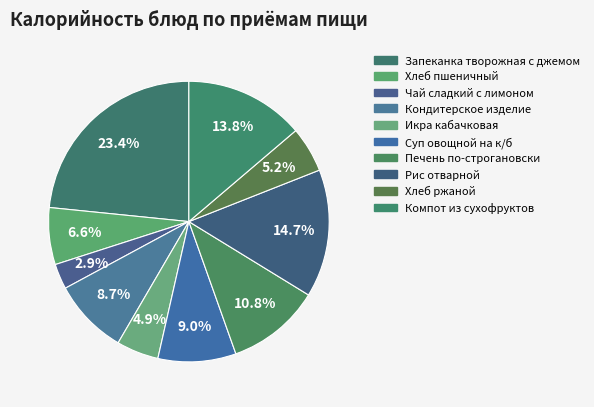

How many segments does this pie chart have?

10